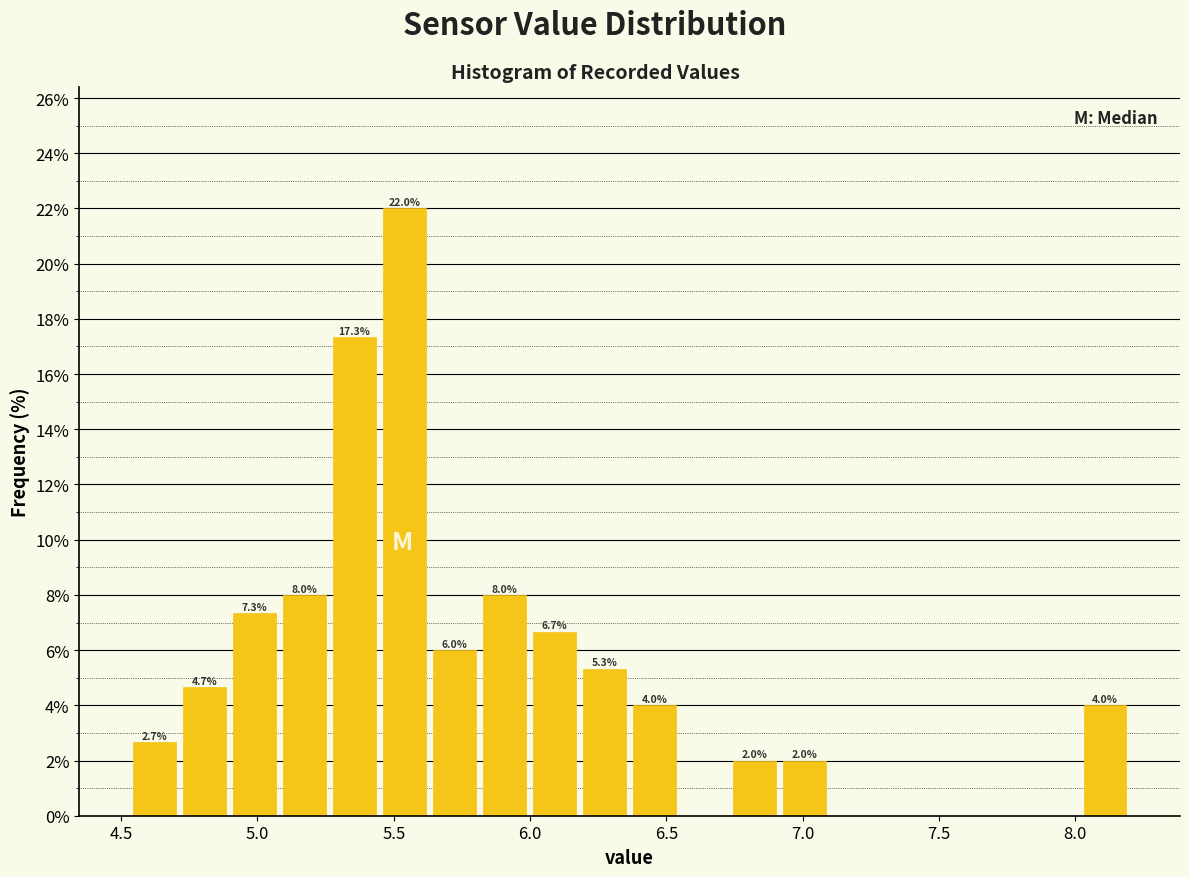

Read against the x-axis, roughly where is the centre of the tallest bar?

5.55